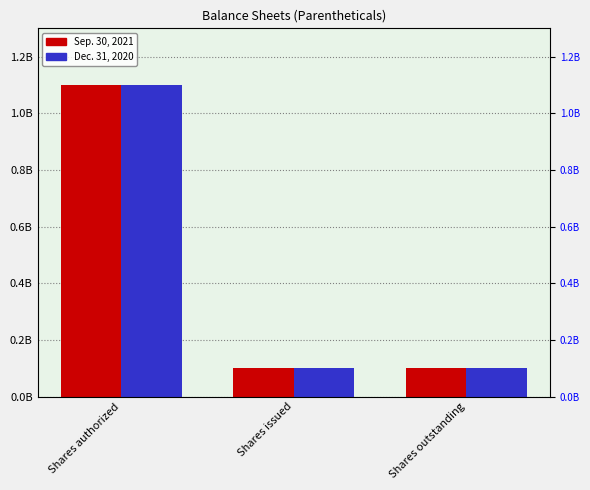

What are all the series names shown in the legend?

Sep. 30, 2021, Dec. 31, 2020